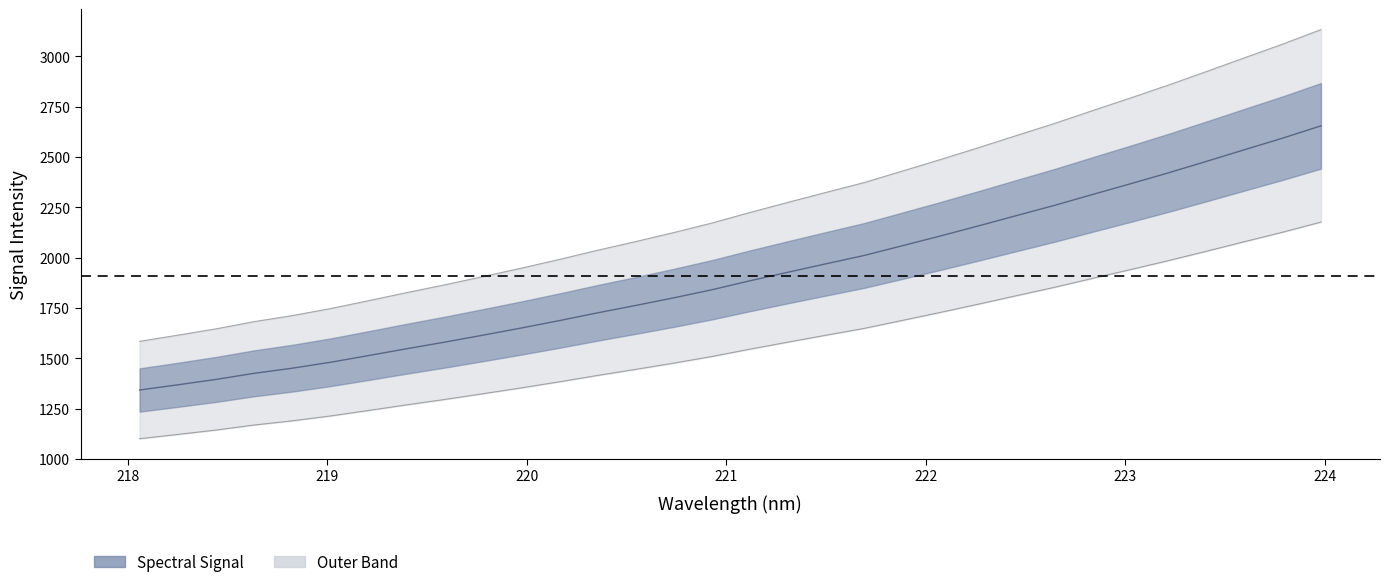

Count the number of values greater than 2223.

16